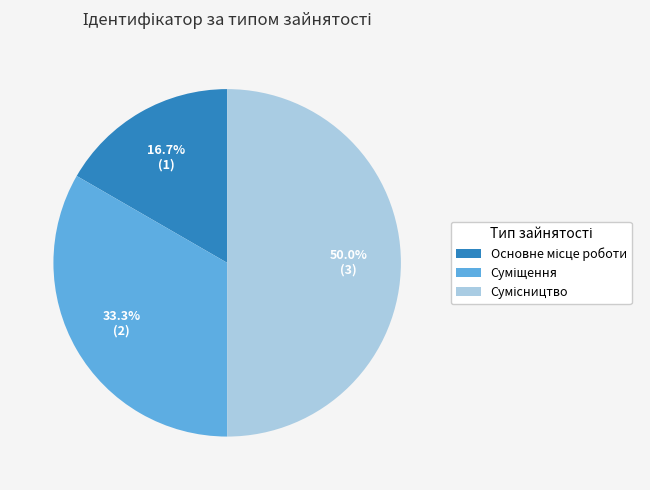

How many slices are in this pie chart?

3